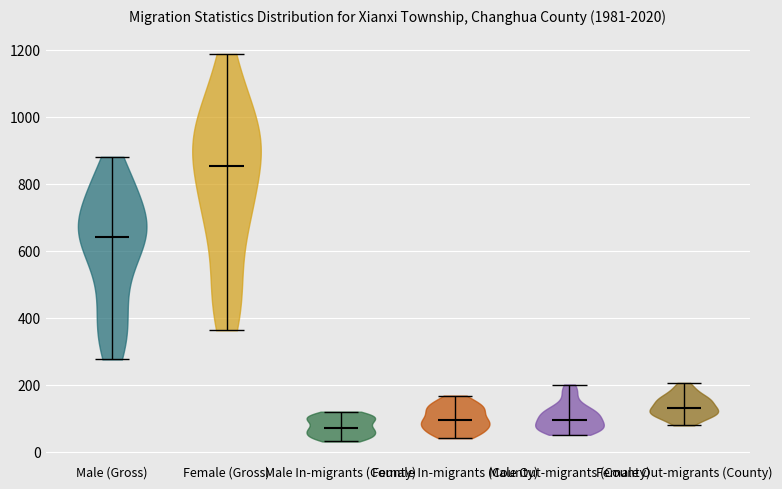

Which violin has the lowest median line?

Male In-migrants (County)